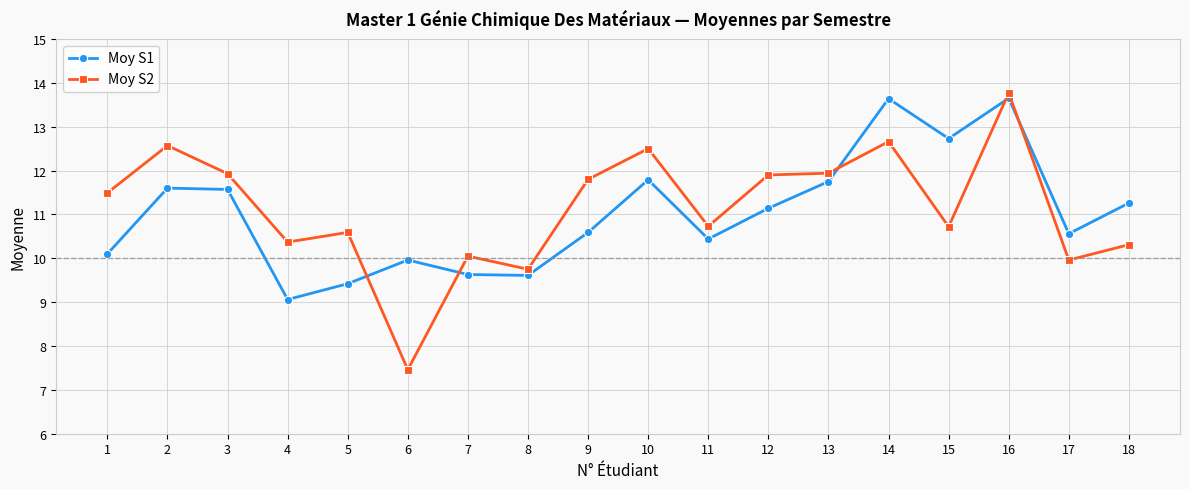

Read the Moy S2 value at 16.

13.8